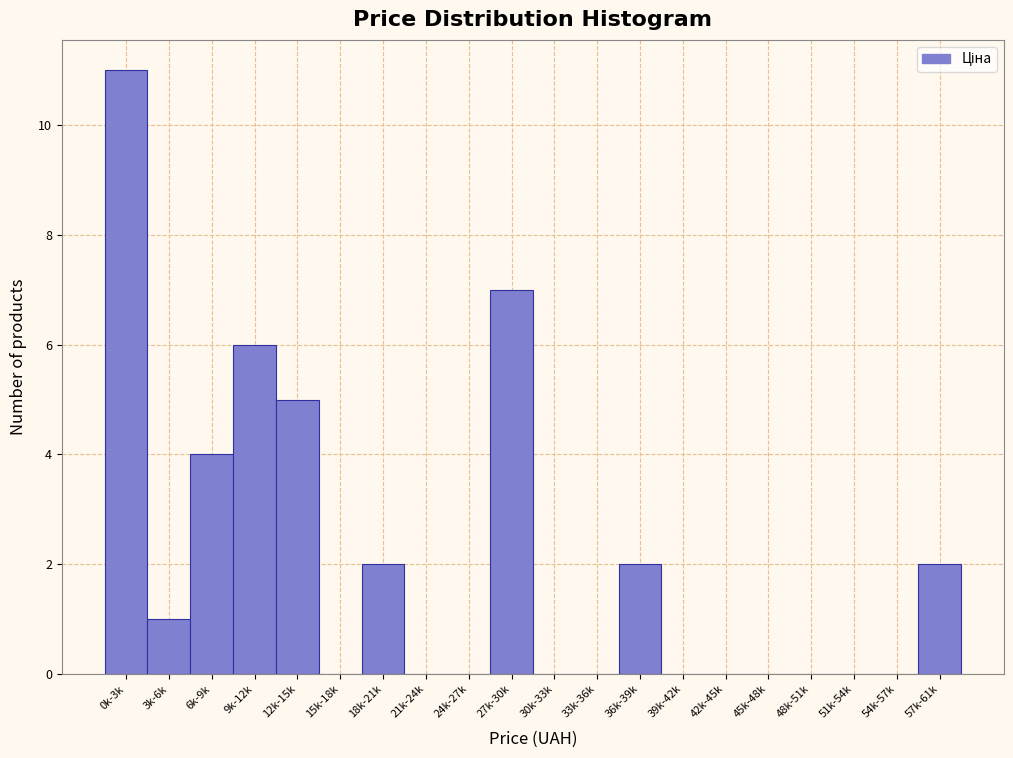

Reading left to right, transcribe all the data shown in this chart.

0k-3k=11	3k-6k=1	6k-9k=4	9k-12k=6	12k-15k=5	15k-18k=0	18k-21k=2	21k-24k=0	24k-27k=0	27k-30k=7	30k-33k=0	33k-36k=0	36k-39k=2	39k-42k=0	42k-45k=0	45k-48k=0	48k-51k=0	51k-54k=0	54k-57k=0	57k-61k=2